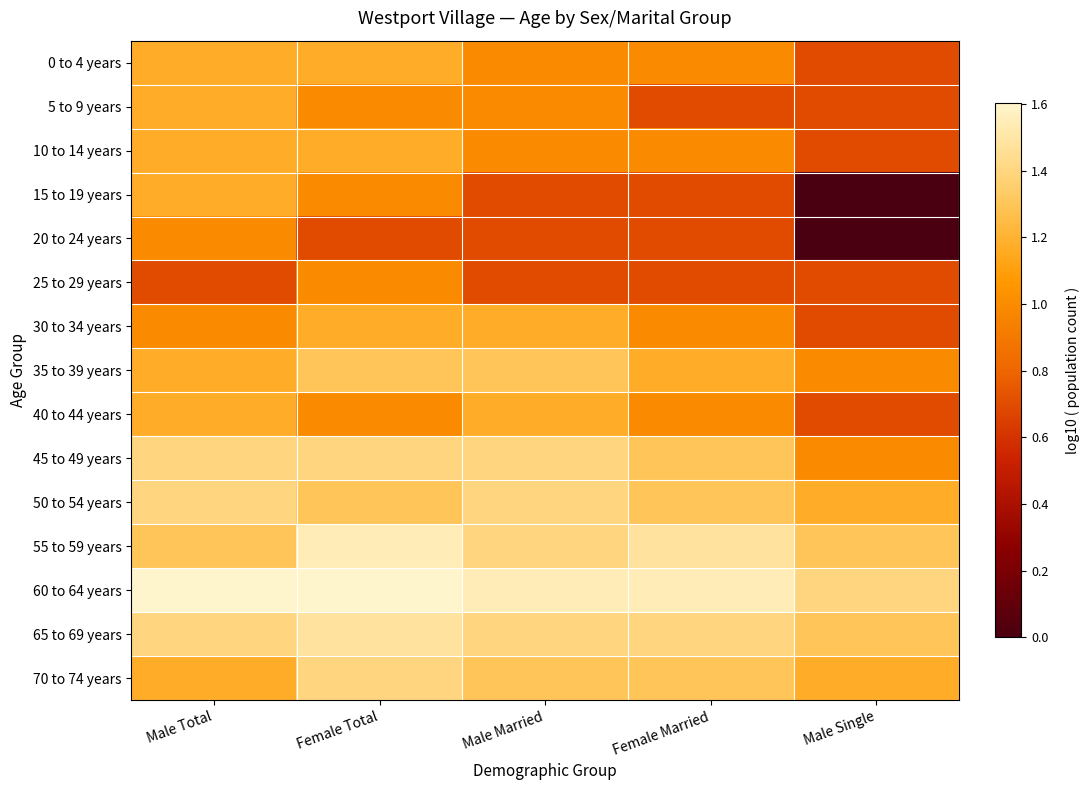

Reading left to right, extract all data points from this chart.

0 to 4 years: Male Total=1.2	Female Total=1.2	Male Married=1.0	Female Married=1.0	Male Single=0.7
5 to 9 years: Male Total=1.2	Female Total=1.0	Male Married=1.0	Female Married=0.7	Male Single=0.7
10 to 14 years: Male Total=1.2	Female Total=1.2	Male Married=1.0	Female Married=1.0	Male Single=0.7
15 to 19 years: Male Total=1.2	Female Total=1.0	Male Married=0.7	Female Married=0.7	Male Single=0.0
20 to 24 years: Male Total=1.0	Female Total=0.7	Male Married=0.7	Female Married=0.7	Male Single=0.0
25 to 29 years: Male Total=0.7	Female Total=1.0	Male Married=0.7	Female Married=0.7	Male Single=0.7
30 to 34 years: Male Total=1.0	Female Total=1.2	Male Married=1.2	Female Married=1.0	Male Single=0.7
35 to 39 years: Male Total=1.2	Female Total=1.3	Male Married=1.3	Female Married=1.2	Male Single=1.0
40 to 44 years: Male Total=1.2	Female Total=1.0	Male Married=1.2	Female Married=1.0	Male Single=0.7
45 to 49 years: Male Total=1.4	Female Total=1.4	Male Married=1.4	Female Married=1.3	Male Single=1.0
50 to 54 years: Male Total=1.4	Female Total=1.3	Male Married=1.4	Female Married=1.3	Male Single=1.2
55 to 59 years: Male Total=1.3	Female Total=1.5	Male Married=1.4	Female Married=1.5	Male Single=1.3
60 to 64 years: Male Total=1.6	Female Total=1.6	Male Married=1.5	Female Married=1.5	Male Single=1.4
65 to 69 years: Male Total=1.4	Female Total=1.5	Male Married=1.4	Female Married=1.4	Male Single=1.3
70 to 74 years: Male Total=1.2	Female Total=1.4	Male Married=1.3	Female Married=1.3	Male Single=1.2